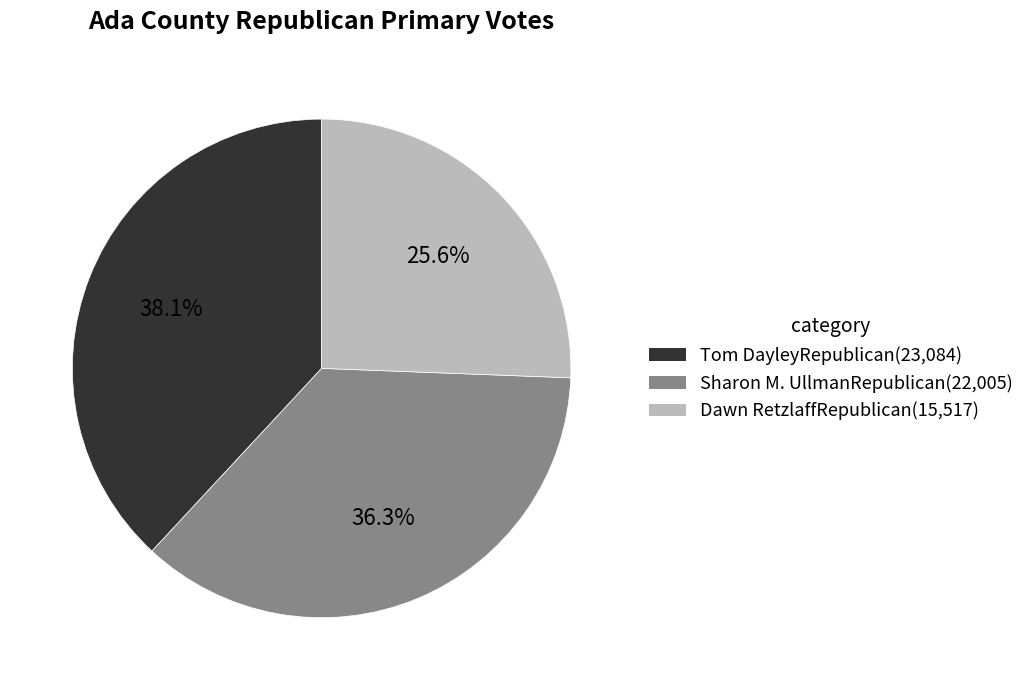

What percentage is the Dawn RetzlaffRepublican slice, to the nearest percent?

26%